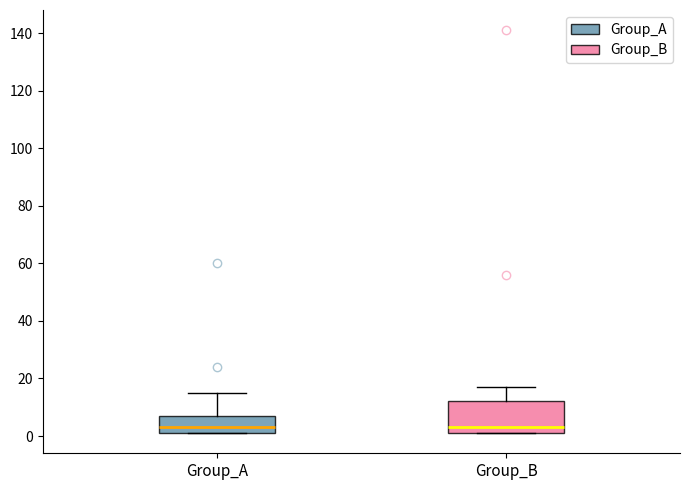

Where does the median line of the box for Group_B sit on the y-axis? The values are not printed on the chart, so give them approximately, as read against the axis.

4